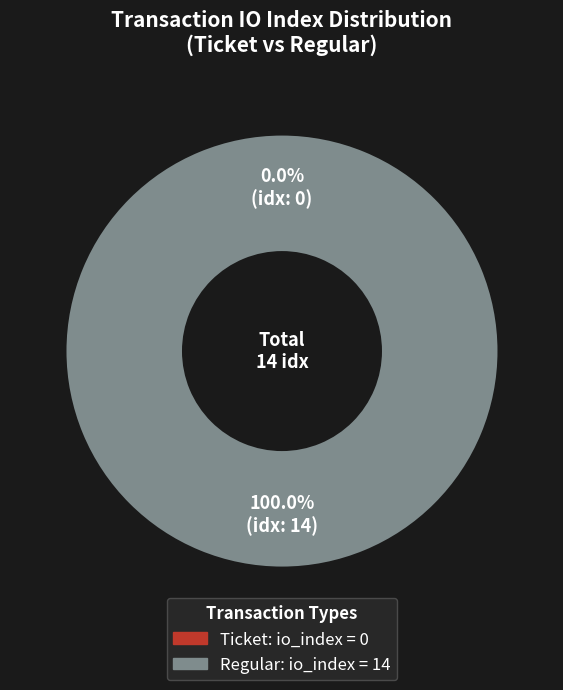

Count the number of slices in the pie.

2